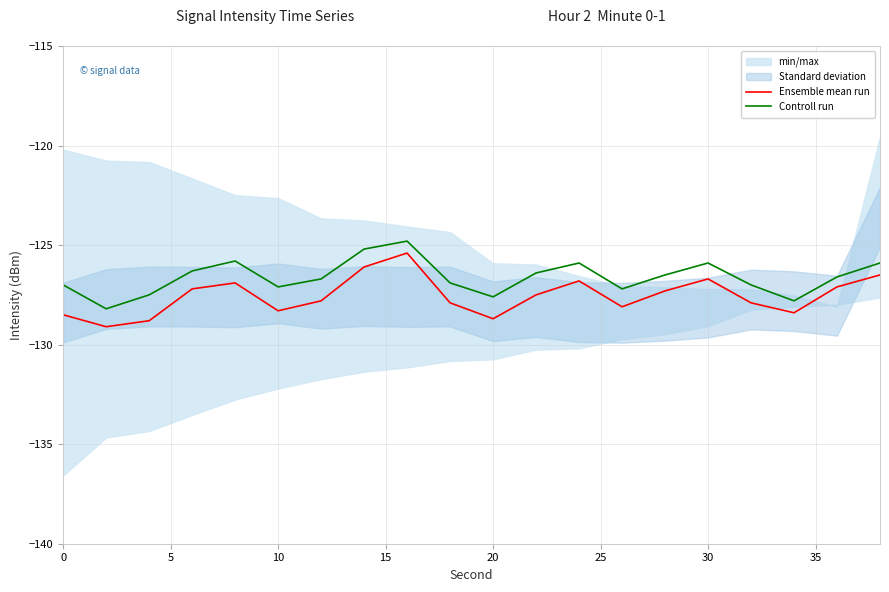

The value of Controll run at 10 is -200.4. True or false?

False